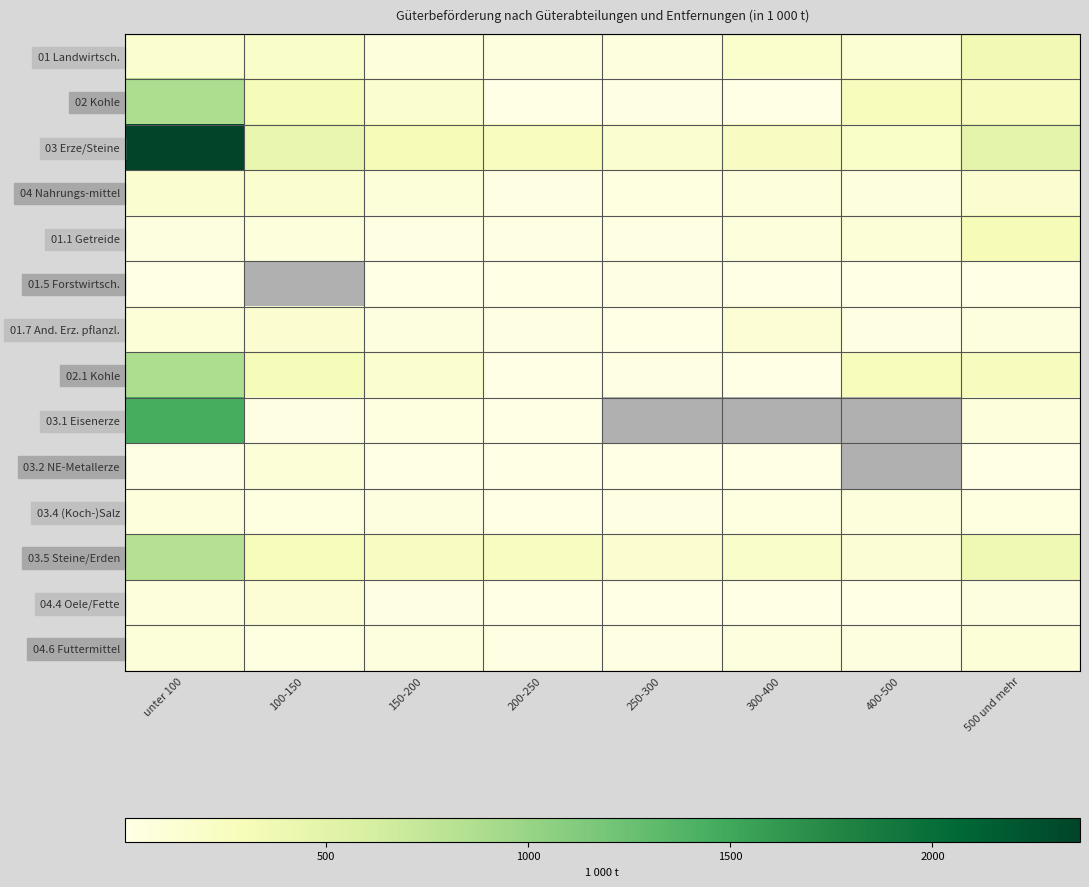

The value of 03.1 Eisenerze at 150-200 is 49.8. True or false?

False